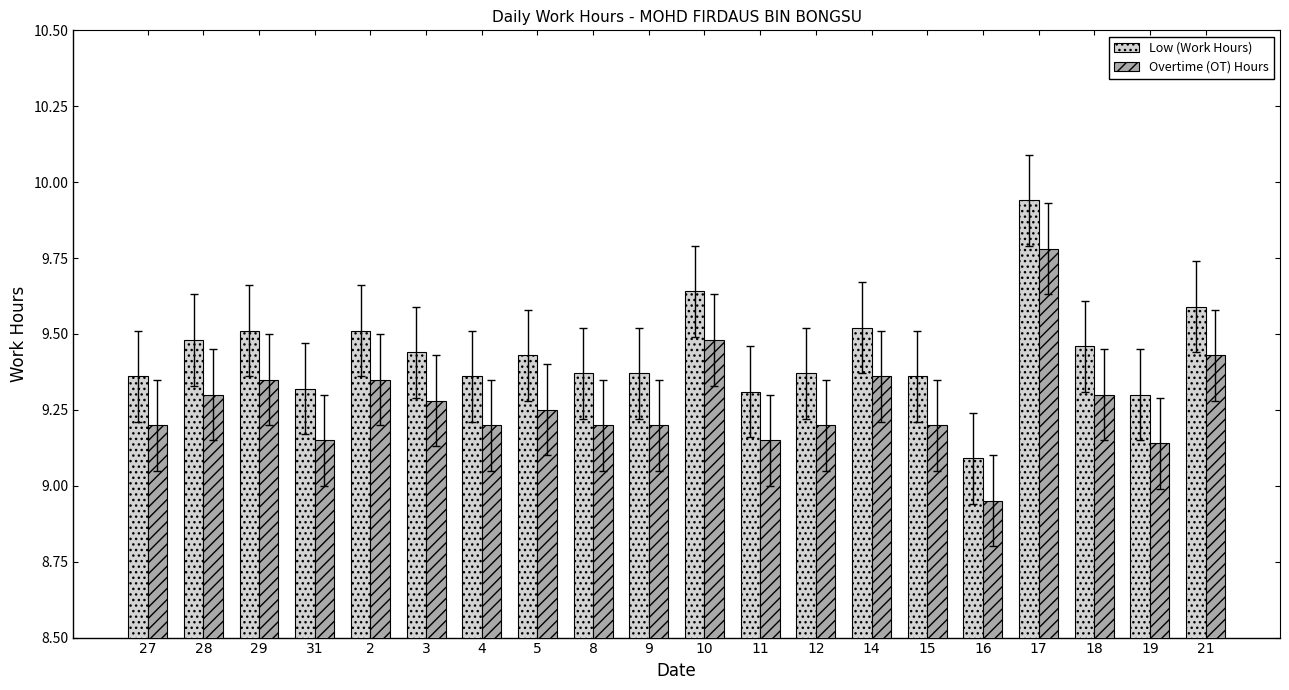

What is the maximum value shown in the chart?

9.9